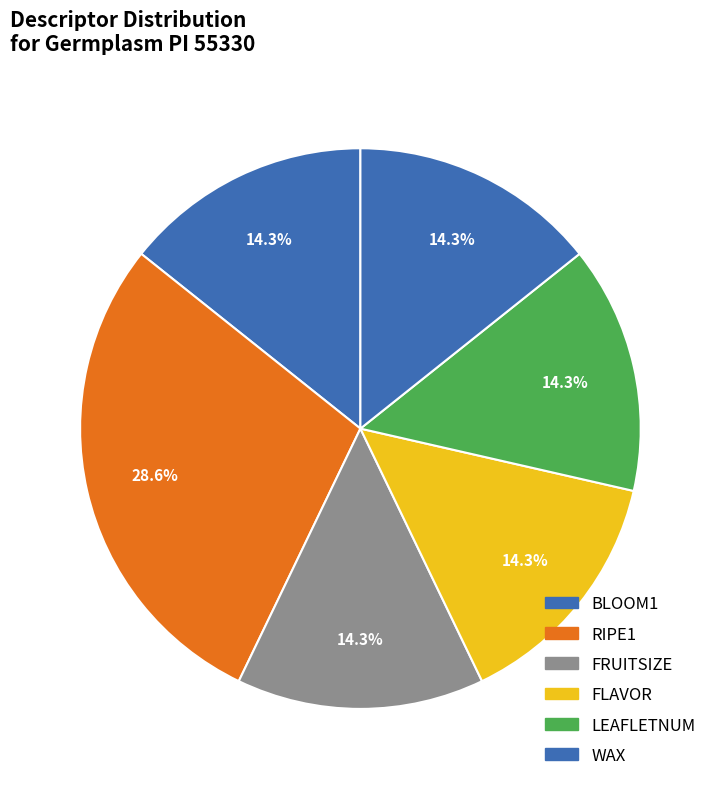

How many segments does this pie chart have?

6